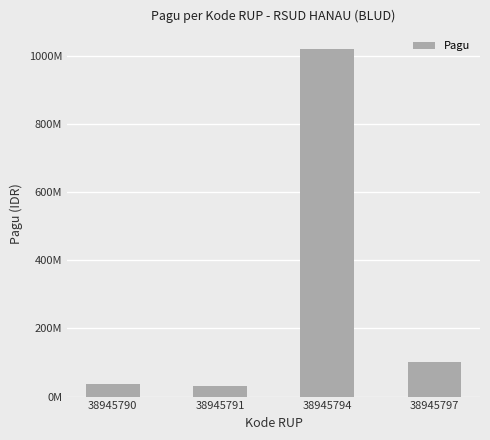

Does the chart contain any negative values?

No